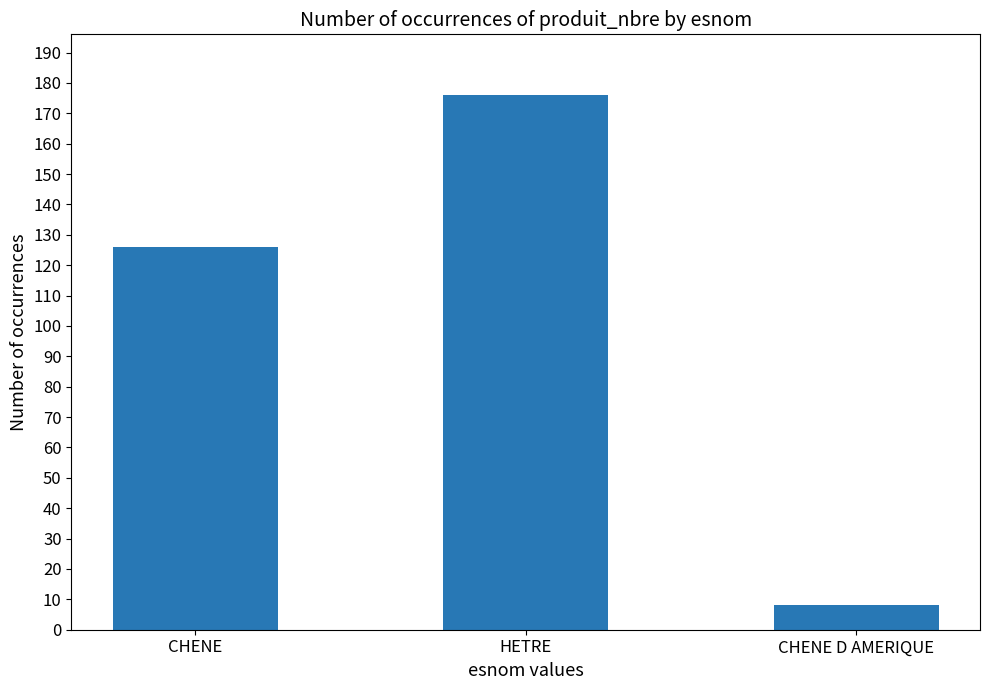

What is the label of the 1st bar from the left?

CHENE